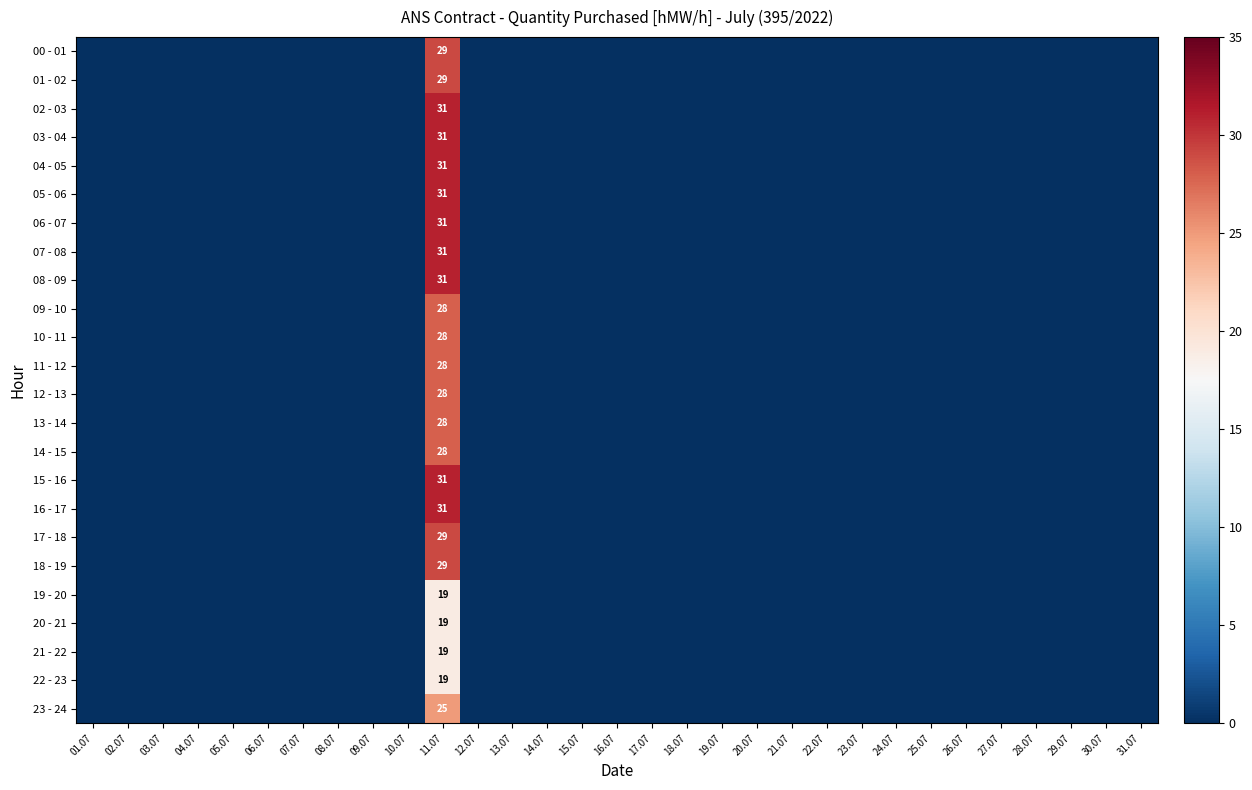

Is the value of 13 - 14 at 19.07 greater than the value of 01 - 02 at 05.07?

No